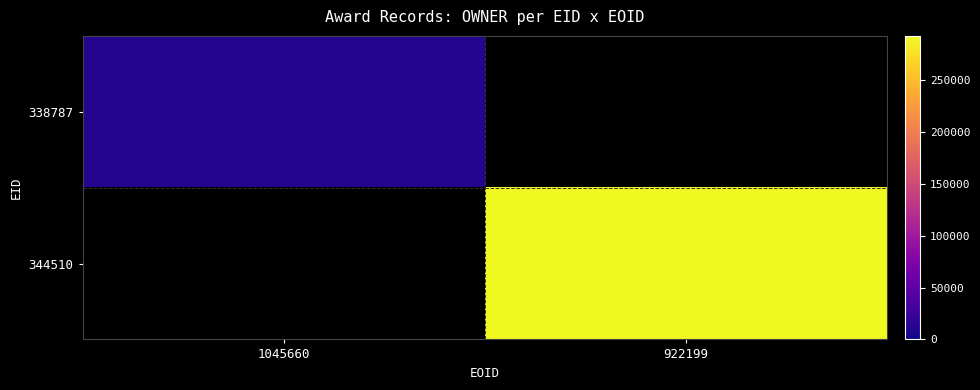

At how many categories does at least one series exceed 288901?

1